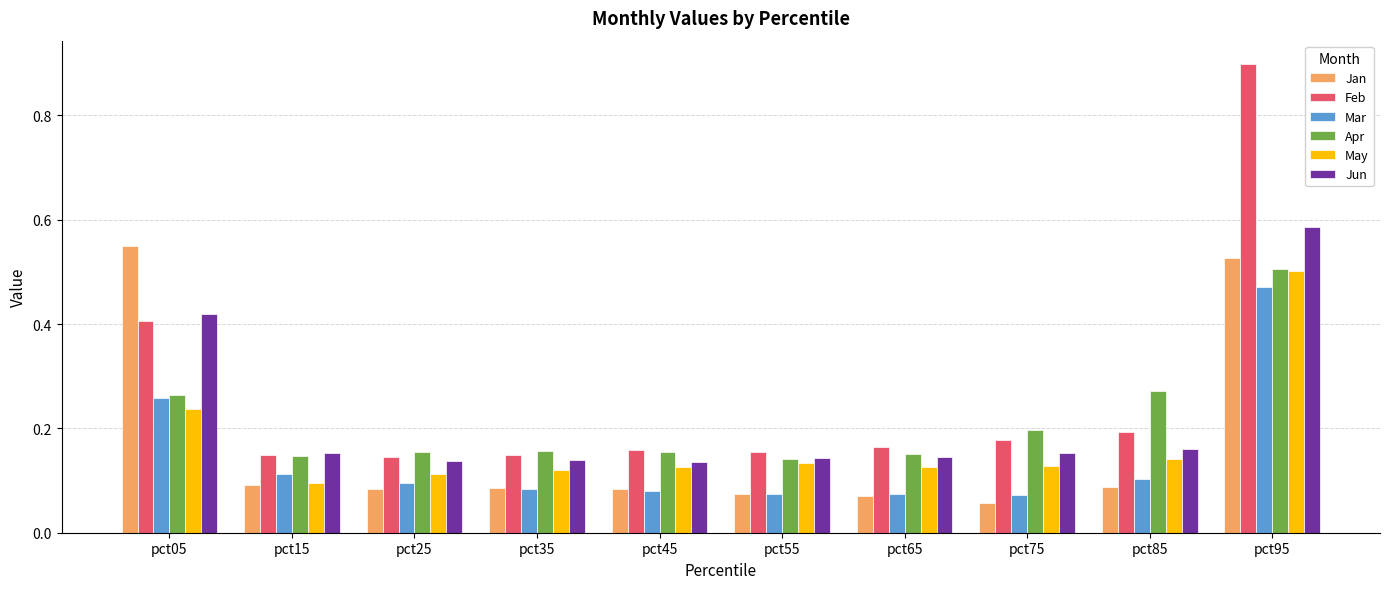

Count the Jan values in the range 0 to 1.

10